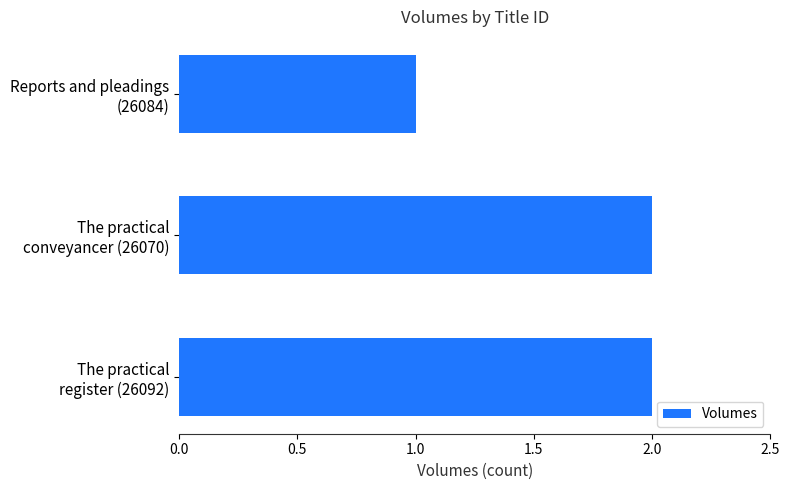

What is the sum of all values?

5